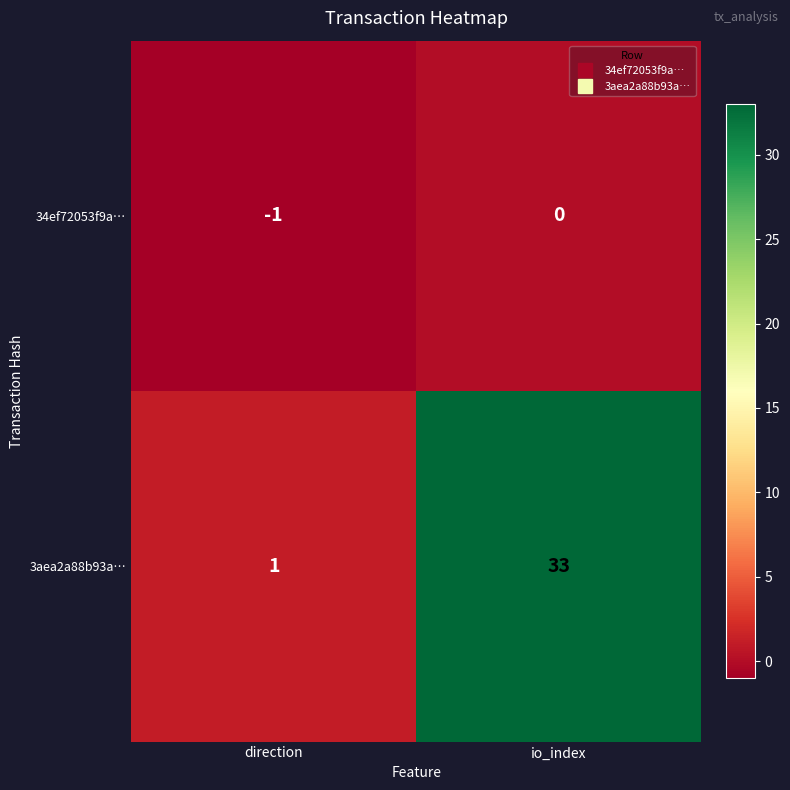

Reading left to right, extract all data points from this chart.

34ef72053f9a…: -1	0
3aea2a88b93a…: 1	33